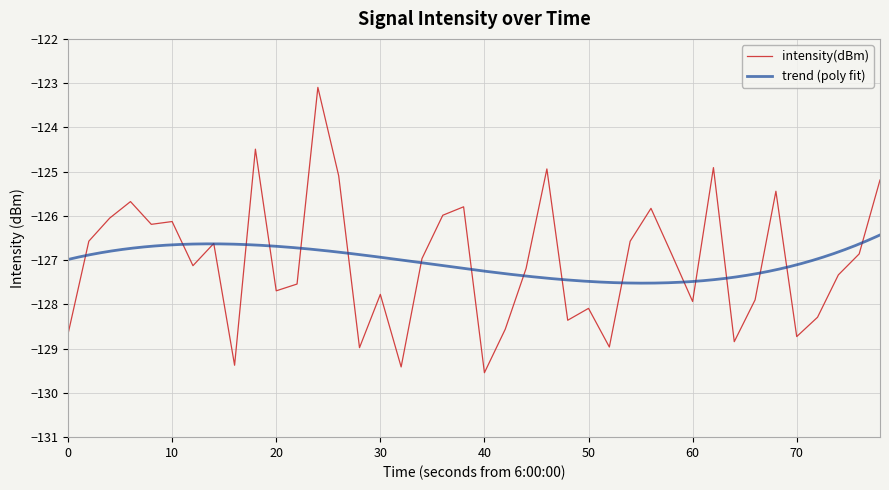

How many points are higher than both their immediate neighbors (excluding endpoints)?

12